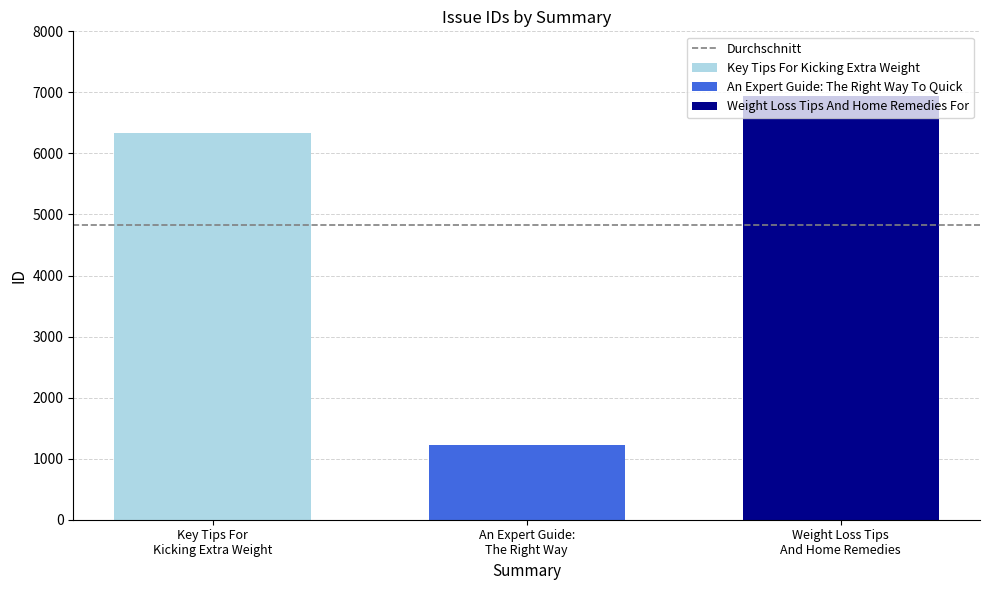

What is the minimum value for An Expert Guide: The Right Way To Quick?

1216